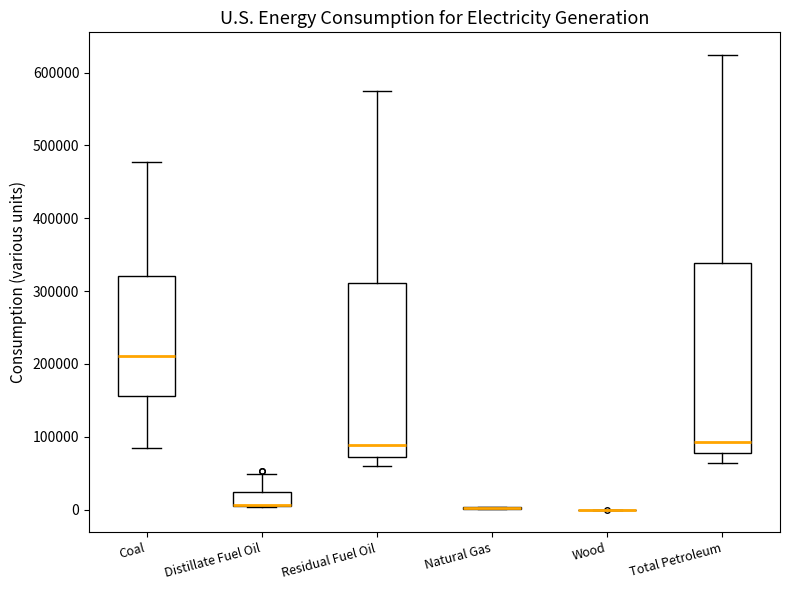

Reading left to right, transcribe this box plot: for each box, give where its median line is, the range the box spans, and where its two whiskers end, as read against the y-axis. The values are not printed on the chart, so give them approximately, as read against the axis.

Coal: median 210000, box 160000 to 320000, whiskers 80000 to 480000
Distillate Fuel Oil: median 10000 (drawn on the box's lower edge), box 0 to 20000, whiskers 0 to 50000
Residual Fuel Oil: median 90000, box 70000 to 310000, whiskers 60000 to 570000
Natural Gas: box collapsed to a line at 0, whiskers 0 to 0
Wood: box collapsed to a line at 0, whiskers 0 to 0
Total Petroleum: median 90000, box 80000 to 340000, whiskers 60000 to 620000